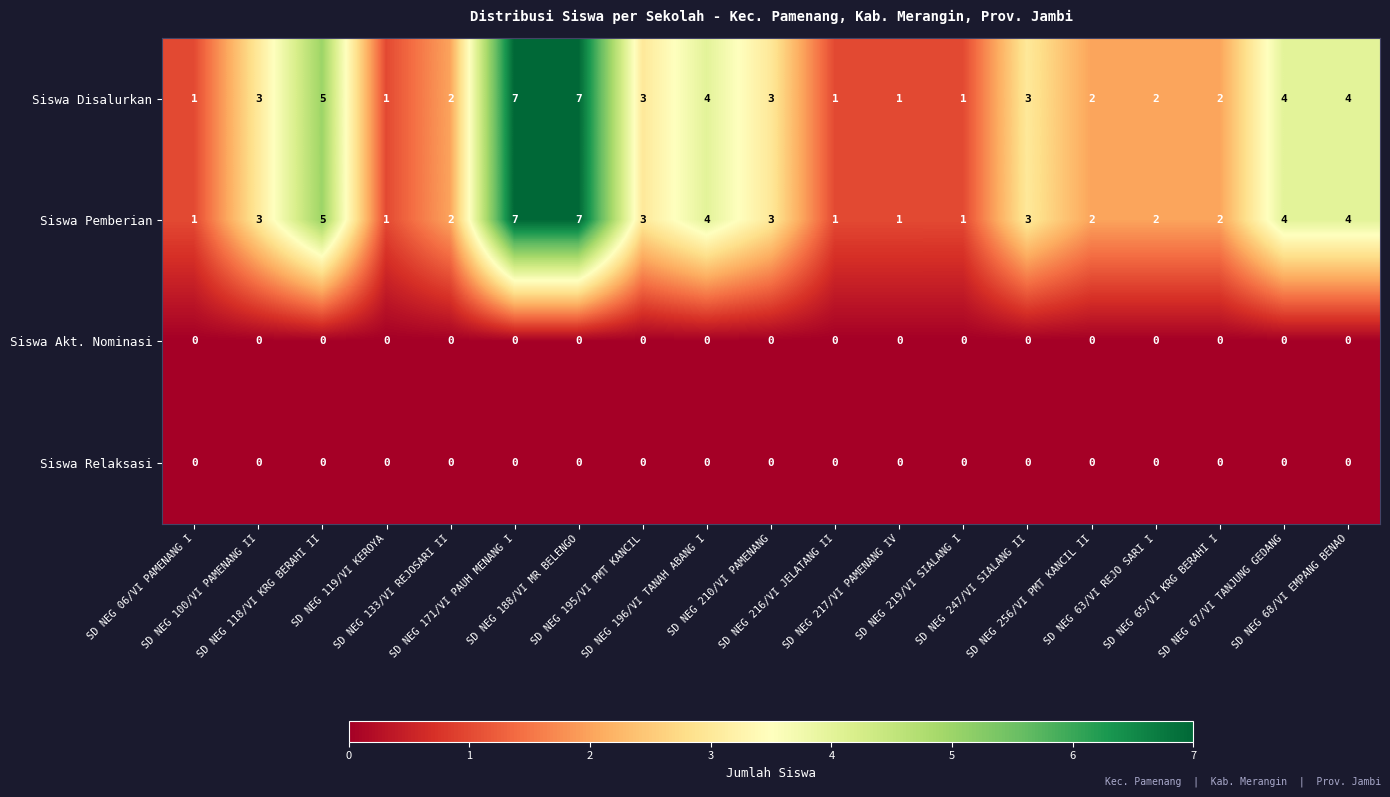

What is the difference between the maximum and minimum values in the Siswa Disalurkan series?

6